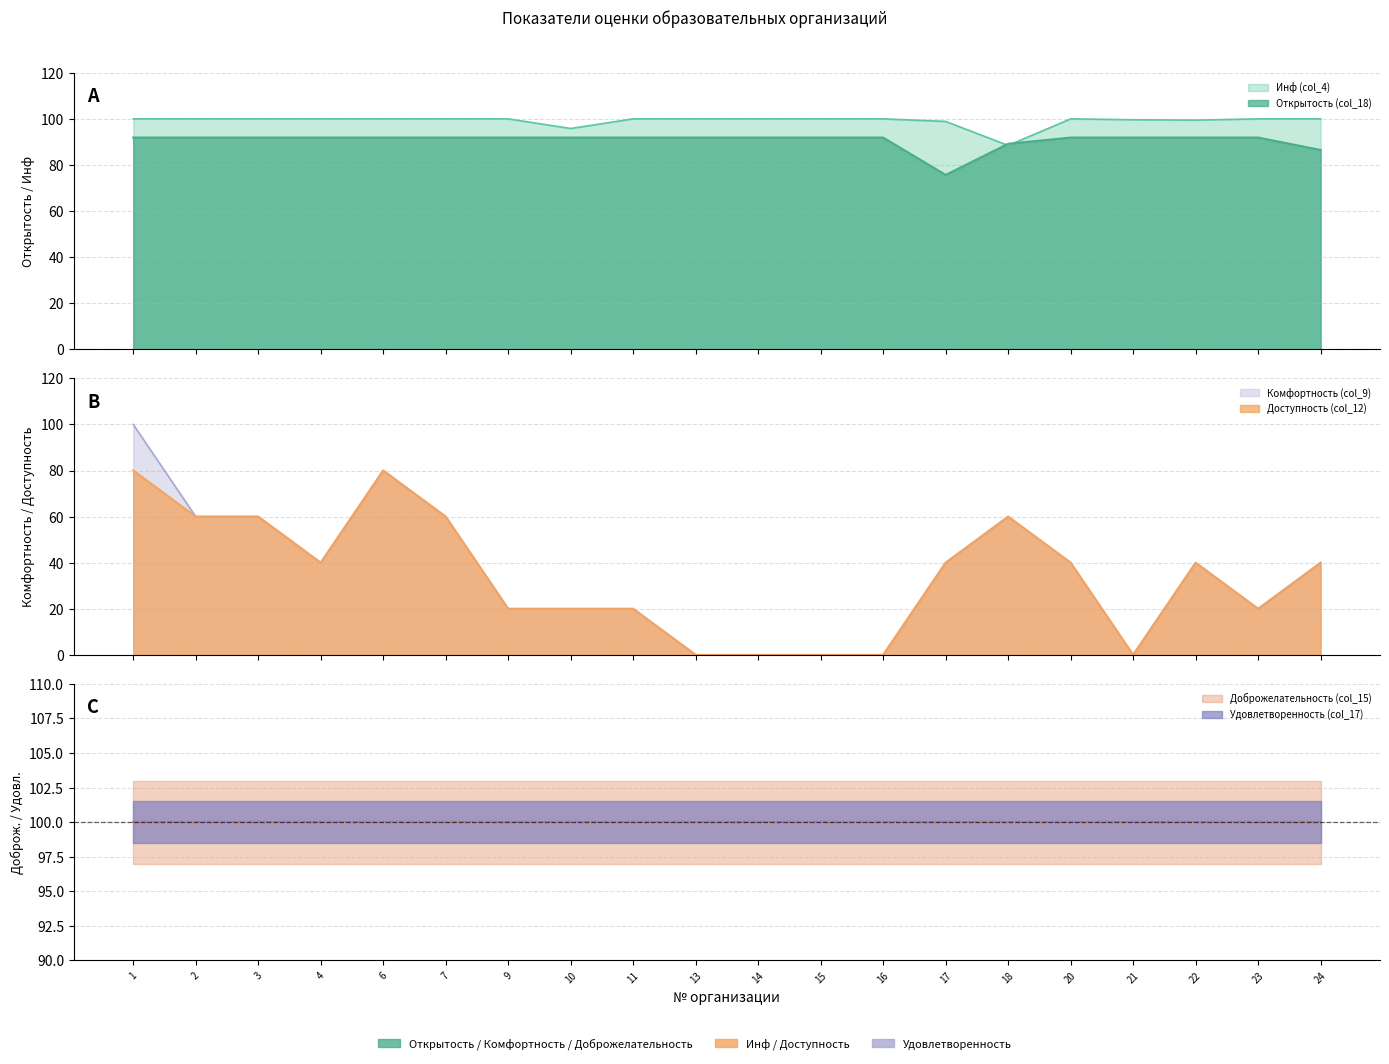

True or false: Доступность (col_12) and Комфортность (col_9) cross at least once.

False